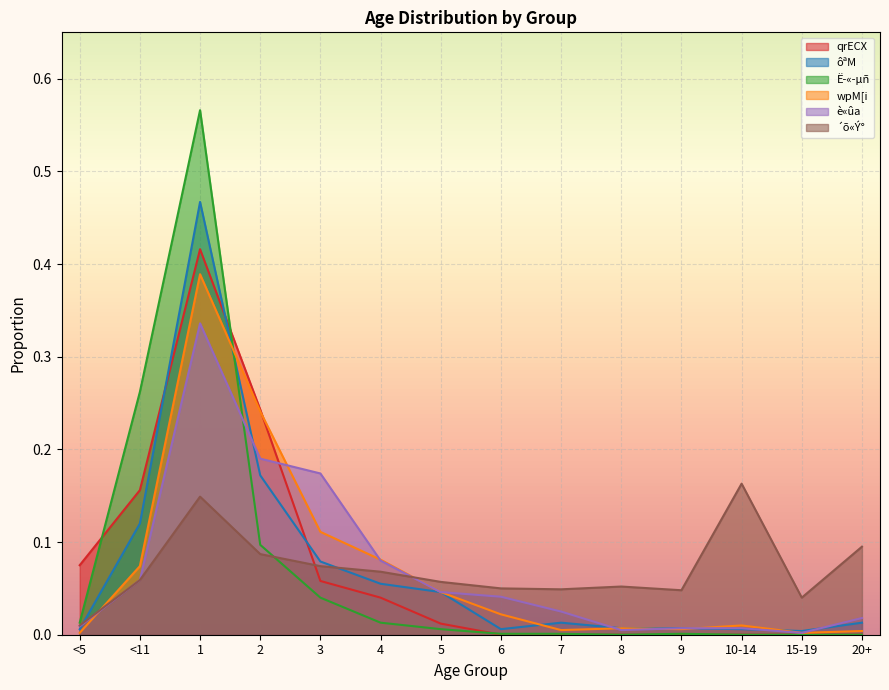

Reading left to right, list all the values displayed in this chart.

qrECX: <5=0.1	<11=0.2	1=0.4	2=0.2	3=0.1	4=0.0	5=0.0	6=0.0	7=0.0	8=0.0	9=0.0	10-14=0.0	15-19=0.0	20+=0.0
ôªM: <5=0.0	<11=0.1	1=0.5	2=0.2	3=0.1	4=0.1	5=0.0	6=0.0	7=0.0	8=0.0	9=0.0	10-14=0.0	15-19=0.0	20+=0.0
Ë­«­µñ: <5=0.0	<11=0.3	1=0.6	2=0.1	3=0.0	4=0.0	5=0.0	6=0.0	7=0.0	8=0.0	9=0.0	10-14=0.0	15-19=0.0	20+=0.0
wpM[i: <5=0.0	<11=0.1	1=0.4	2=0.2	3=0.1	4=0.1	5=0.0	6=0.0	7=0.0	8=0.0	9=0.0	10-14=0.0	15-19=0.0	20+=0.0
è«ûa: <5=0.0	<11=0.1	1=0.3	2=0.2	3=0.2	4=0.1	5=0.0	6=0.0	7=0.0	8=0.0	9=0.0	10-14=0.0	15-19=0.0	20+=0.0
´õ«Ý°: <5=0.0	<11=0.1	1=0.1	2=0.1	3=0.1	4=0.1	5=0.1	6=0.1	7=0.0	8=0.1	9=0.0	10-14=0.2	15-19=0.0	20+=0.1